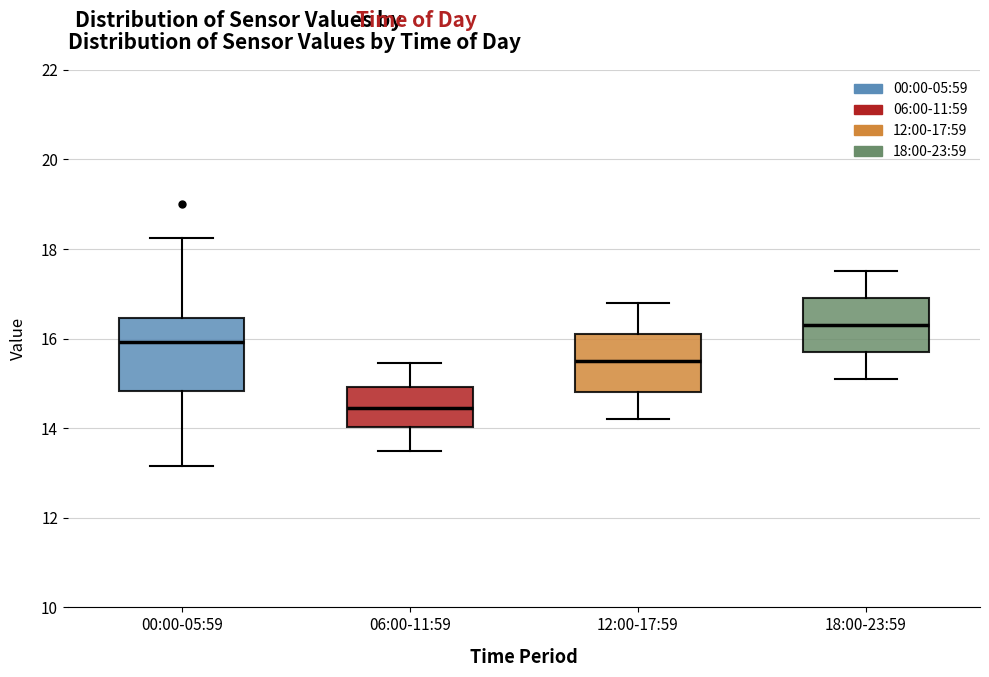

Reading left to right, read every box against the y-axis: the position of its median line, the range the box covers, and the ends of its whiskers. The values are not printed on the chart, so give them approximately, as read against the axis.

00:00-05:59: median 16.0, box 14.8 to 16.4, whiskers 13.2 to 18.2
06:00-11:59: median 14.4, box 14.0 to 15.0, whiskers 13.6 to 15.4
12:00-17:59: median 15.6, box 14.8 to 16.2, whiskers 14.2 to 16.8
18:00-23:59: median 16.4, box 15.8 to 17.0, whiskers 15.2 to 17.6